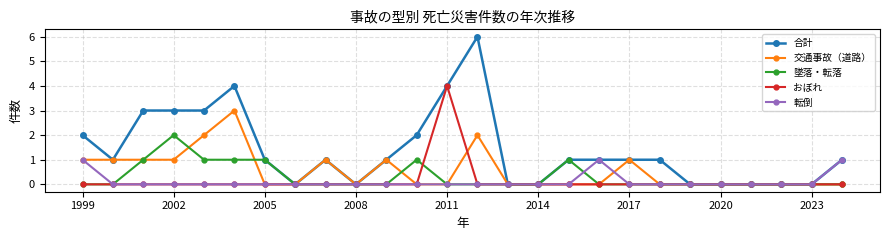

True or false: 墜落・転落 has more than 2 points higher than both neighbors.

True